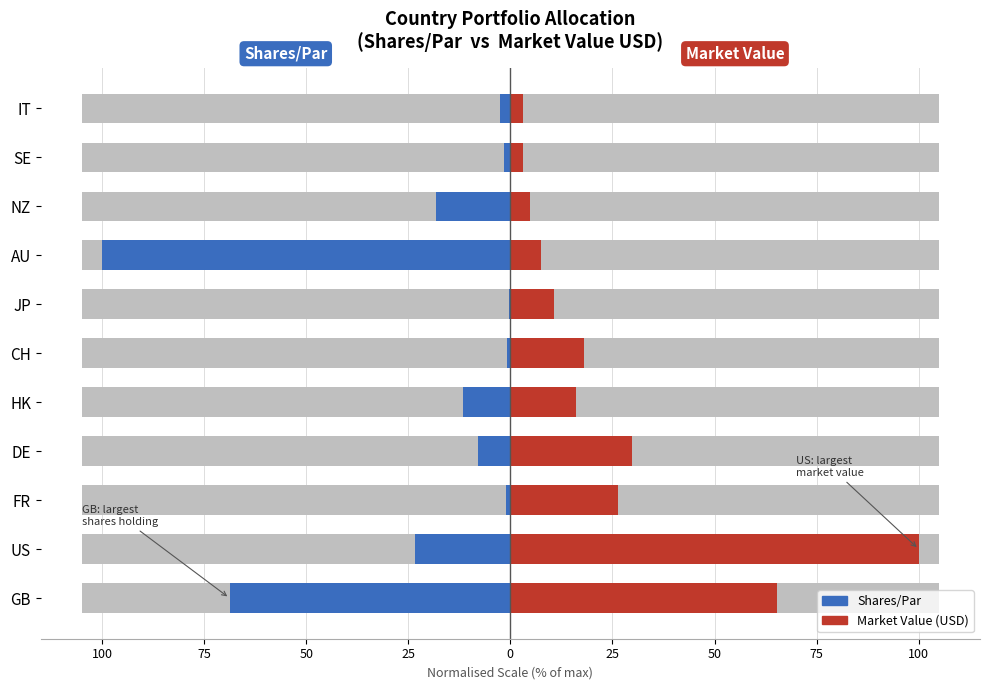

Reading left to right, list all the values displayed in this chart.

Shares/Par: -68.8	-23.3	-1.1	-8.0	-11.5	-0.7	-0.4	-100.0	-18.2	-1.5	-2.5
Market Value: 65.2	100.0	26.4	29.9	16.0	18.1	10.6	7.6	4.7	3.1	3.1